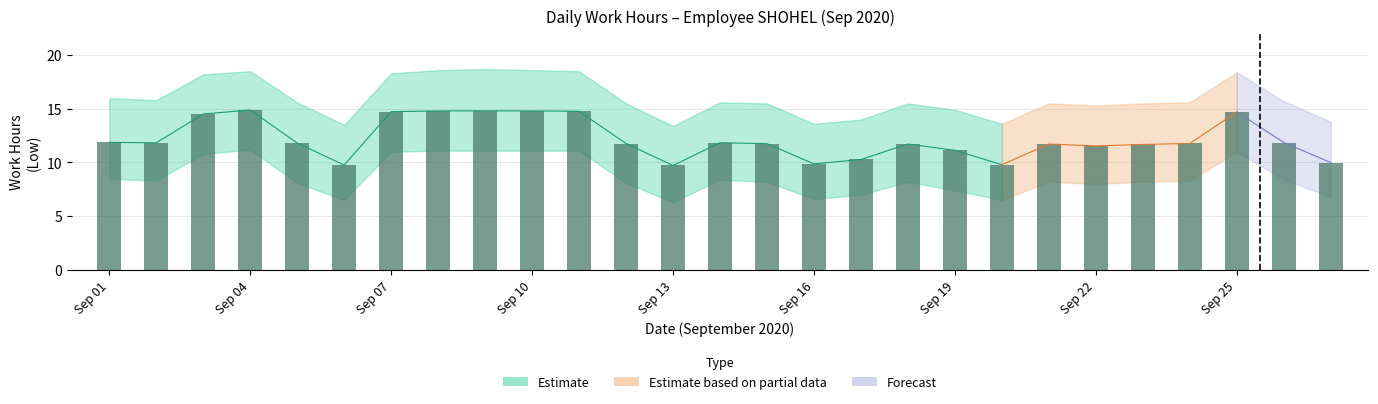

What is the difference between the maximum and second lowest values?

5.1